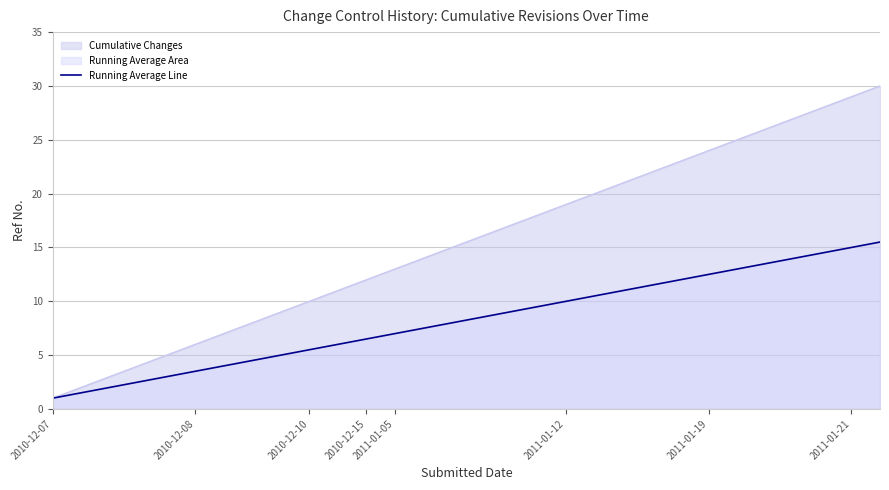

Is it true that the value at 2010-12-07 is 1.6?

False